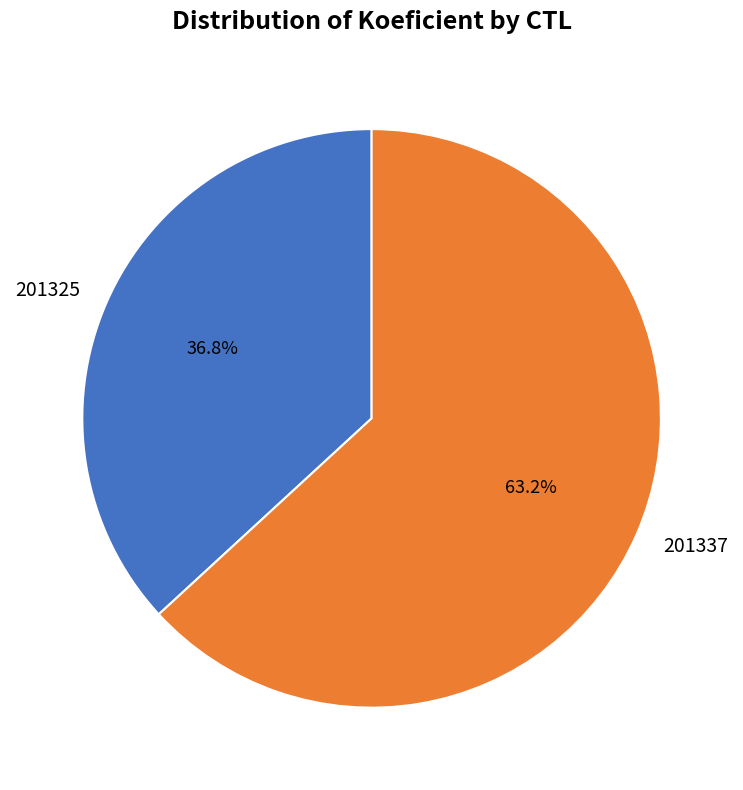

To the nearest percent, what is the difference between the largest and smallest slice percentages?

26%